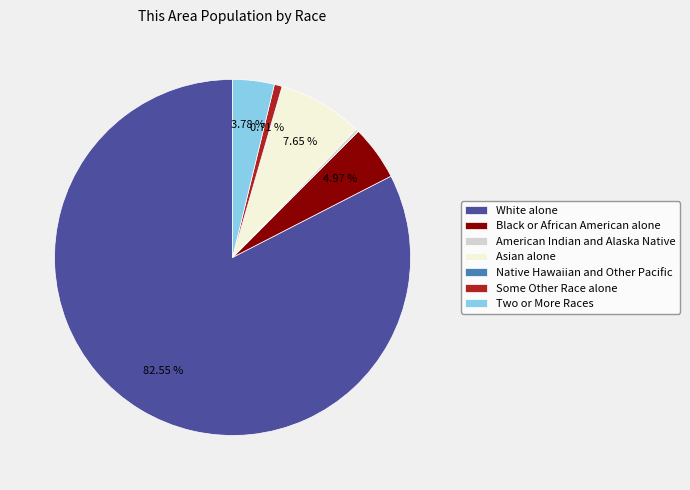

What percentage is the White alone slice, to the nearest percent?

83%